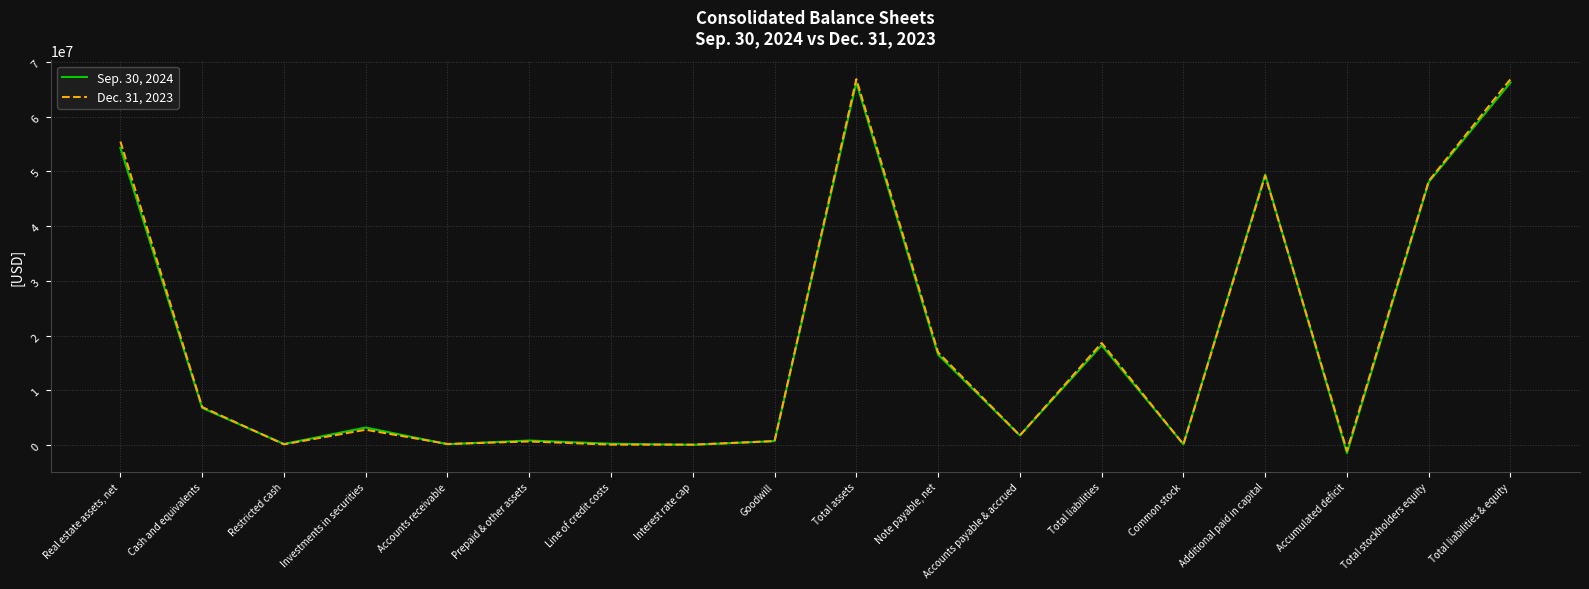

The value of Sep. 30, 2024 at Investments in securities is 5578974. True or false?

False